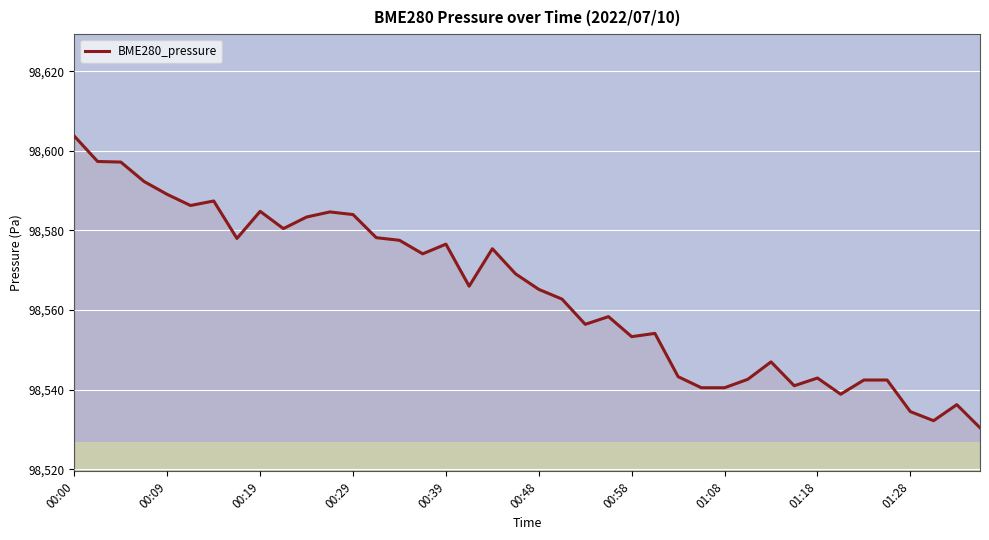

What is the smallest value displayed?

98530.4